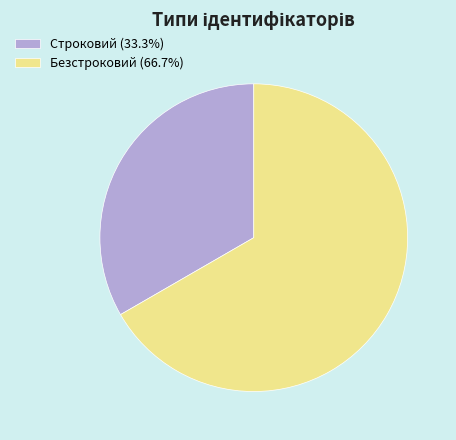

Approximately how many times larger is the value at Строковий (33.3%) compared to Безстроковий (66.7%)?

0.5